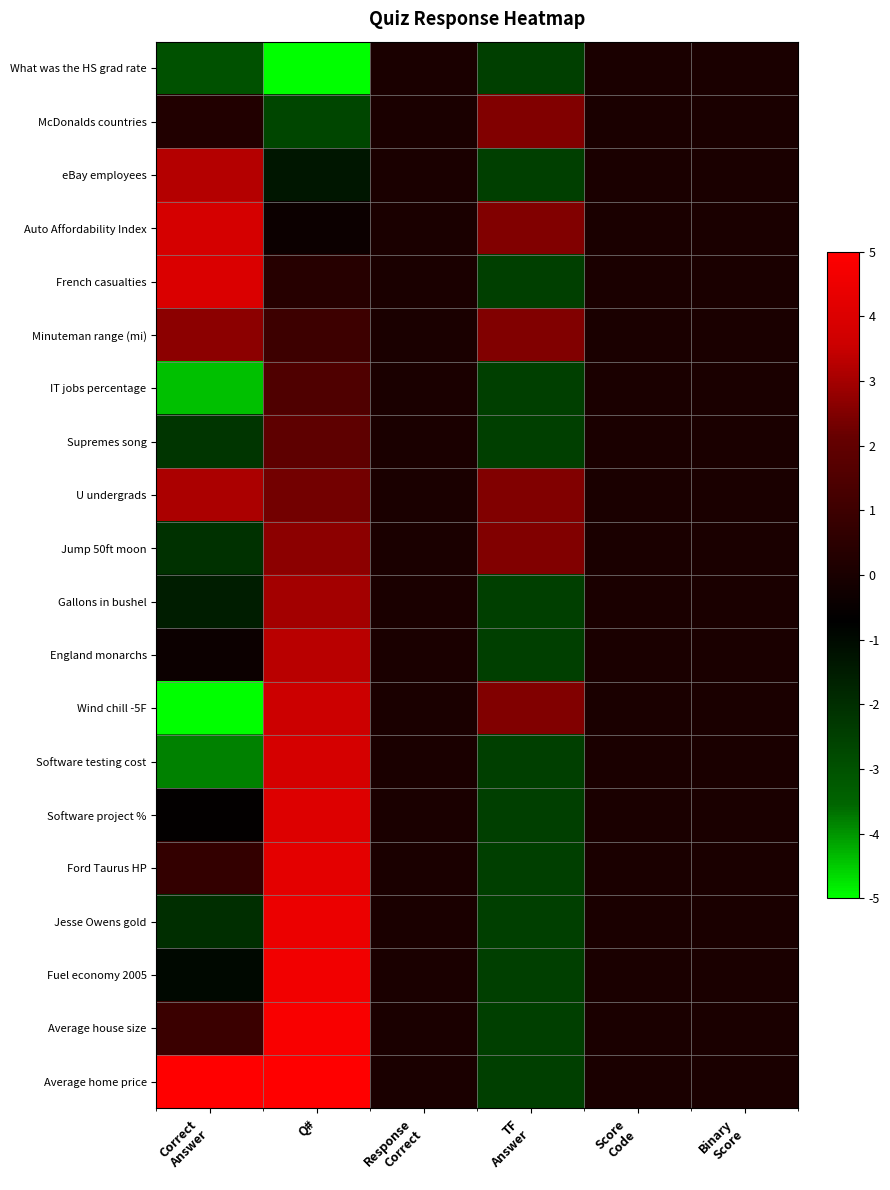

Reading right to left, list all the values displayed in this chart.

What was the HS grad rate: Binary
Score=0.0	Score
Code=0.0	TF
Answer=-2.5	Response
Correct=0.0	Q#=-5.0	Correct
Answer=-3.0
McDonalds countries: Binary
Score=0.0	Score
Code=0.0	TF
Answer=2.5	Response
Correct=0.0	Q#=-2.7	Correct
Answer=0.2
eBay employees: Binary
Score=0.0	Score
Code=0.0	TF
Answer=-2.5	Response
Correct=0.0	Q#=-1.3	Correct
Answer=3.2
Auto Affordability Index: Binary
Score=0.0	Score
Code=0.0	TF
Answer=2.5	Response
Correct=0.0	Q#=-0.4	Correct
Answer=3.8
French casualties: Binary
Score=0.0	Score
Code=0.0	TF
Answer=-2.5	Response
Correct=0.0	Q#=0.4	Correct
Answer=4.0
Minuteman range (mi): Binary
Score=0.0	Score
Code=0.0	TF
Answer=2.5	Response
Correct=0.0	Q#=1.0	Correct
Answer=2.7
IT jobs percentage: Binary
Score=0.0	Score
Code=0.0	TF
Answer=-2.5	Response
Correct=0.0	Q#=1.5	Correct
Answer=-4.4
Supremes song: Binary
Score=0.0	Score
Code=0.0	TF
Answer=-2.5	Response
Correct=0.0	Q#=1.9	Correct
Answer=-2.2
U undergrads: Binary
Score=0.0	Score
Code=0.0	TF
Answer=2.5	Response
Correct=0.0	Q#=2.3	Correct
Answer=3.1
Jump 50ft moon: Binary
Score=0.0	Score
Code=0.0	TF
Answer=2.5	Response
Correct=0.0	Q#=2.7	Correct
Answer=-2.1
Gallons in bushel: Binary
Score=0.0	Score
Code=0.0	TF
Answer=-2.5	Response
Correct=0.0	Q#=3.0	Correct
Answer=-1.5
England monarchs: Binary
Score=0.0	Score
Code=0.0	TF
Answer=-2.5	Response
Correct=0.0	Q#=3.3	Correct
Answer=-0.4
Wind chill -5F: Binary
Score=0.0	Score
Code=0.0	TF
Answer=2.5	Response
Correct=0.0	Q#=3.6	Correct
Answer=-5.0
Software testing cost: Binary
Score=0.0	Score
Code=0.0	TF
Answer=-2.5	Response
Correct=0.0	Q#=3.8	Correct
Answer=-3.8
Software project %: Binary
Score=0.0	Score
Code=0.0	TF
Answer=-2.5	Response
Correct=0.0	Q#=4.0	Correct
Answer=-0.6
Ford Taurus HP: Binary
Score=0.0	Score
Code=0.0	TF
Answer=-2.5	Response
Correct=0.0	Q#=4.3	Correct
Answer=0.7
Jesse Owens gold: Binary
Score=0.0	Score
Code=0.0	TF
Answer=-2.5	Response
Correct=0.0	Q#=4.5	Correct
Answer=-2.0
Fuel economy 2005: Binary
Score=0.0	Score
Code=0.0	TF
Answer=-2.5	Response
Correct=0.0	Q#=4.6	Correct
Answer=-0.9
Average house size: Binary
Score=0.0	Score
Code=0.0	TF
Answer=-2.5	Response
Correct=0.0	Q#=4.8	Correct
Answer=0.9
Average home price: Binary
Score=0.0	Score
Code=0.0	TF
Answer=-2.5	Response
Correct=0.0	Q#=5.0	Correct
Answer=5.0